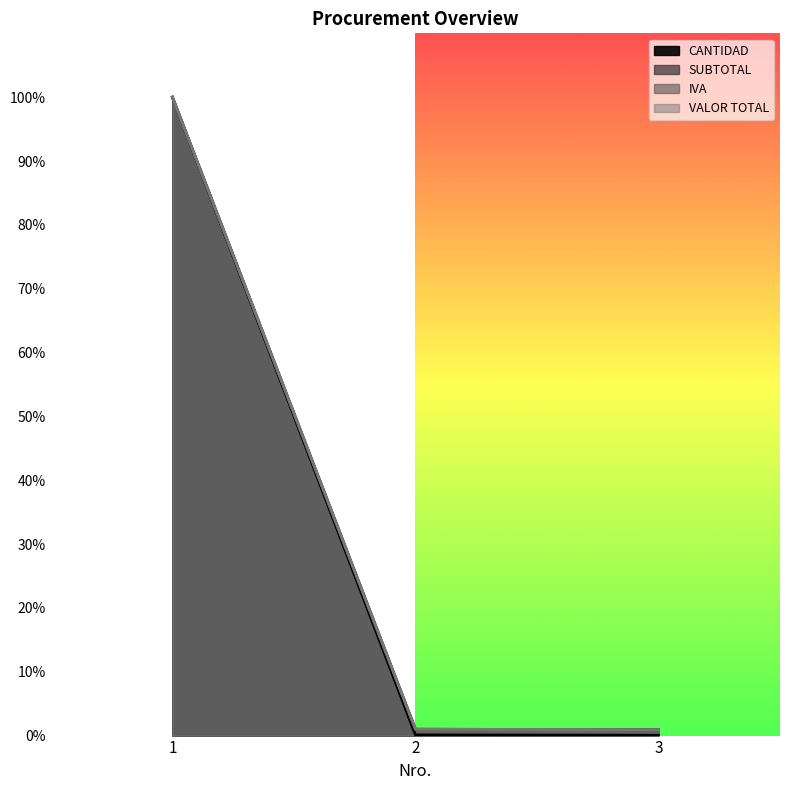

Reading left to right, what are all the values shown in this chart?

CANTIDAD: 100.0	0.1	0.1
SUBTOTAL: 100.0	1.0	0.9
IVA: 100.0	1.0	0.9
VALOR TOTAL: 100.0	1.0	0.9